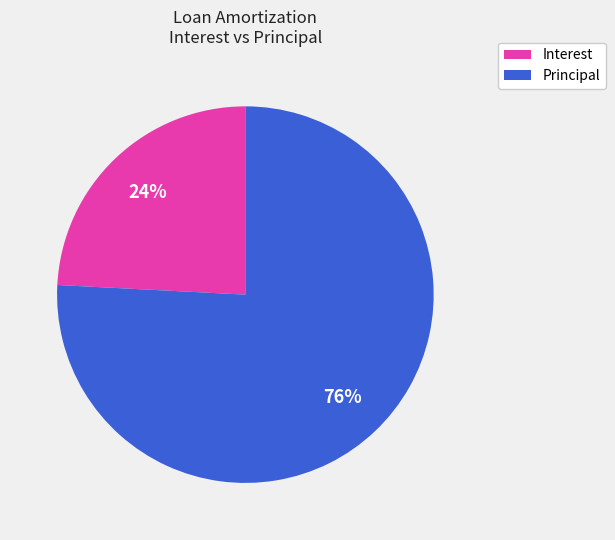

Do Interest and Principal together represent more than half of the pie?

Yes